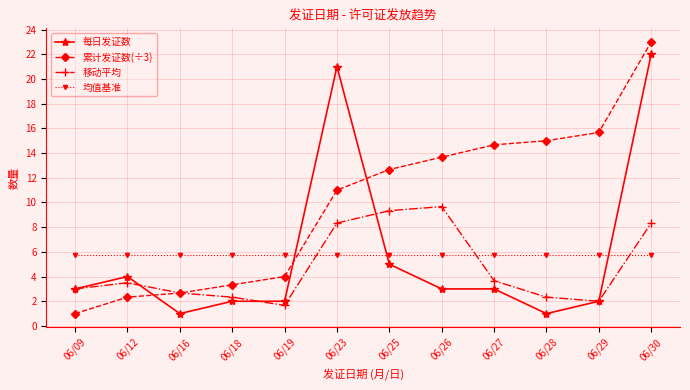

Count the number of data series in this chart.

4